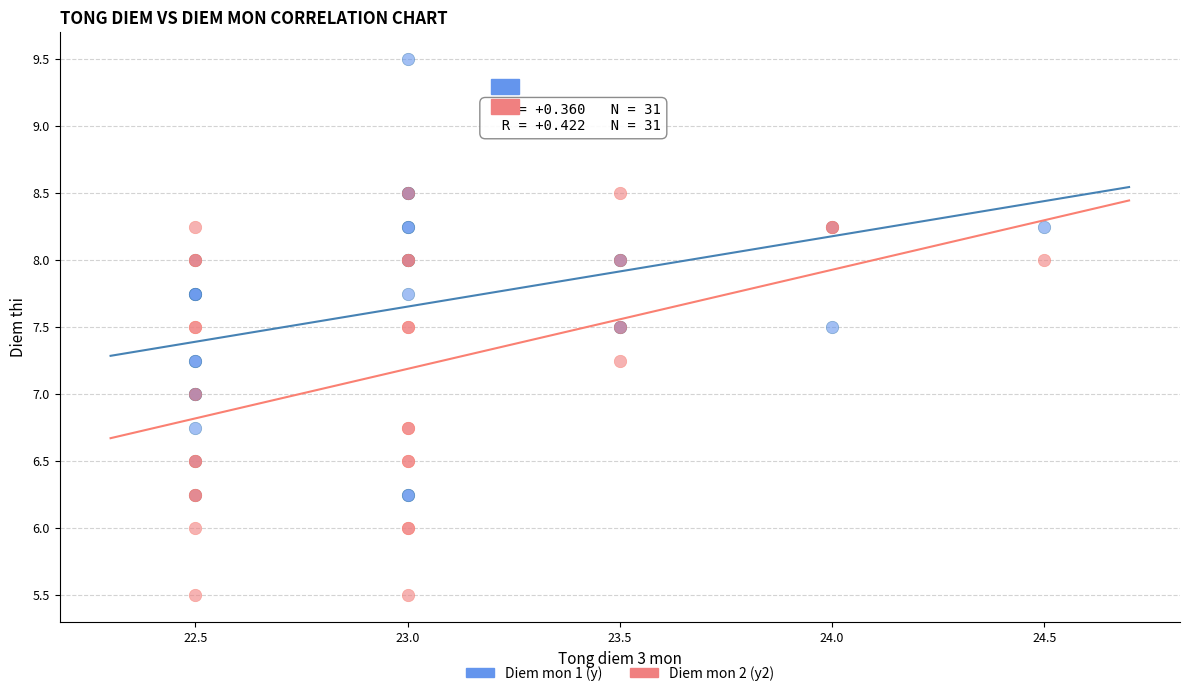

Which series contains the highest Y value?

Diem mon 1 (y)